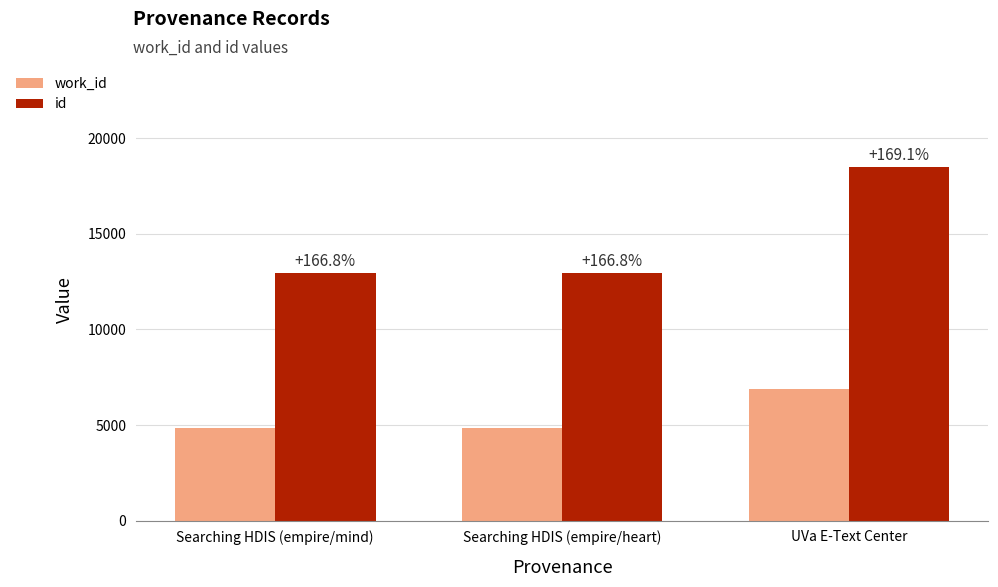

What is the approximate value of id at UVa E-Text Center, to the nearest 50?

18500